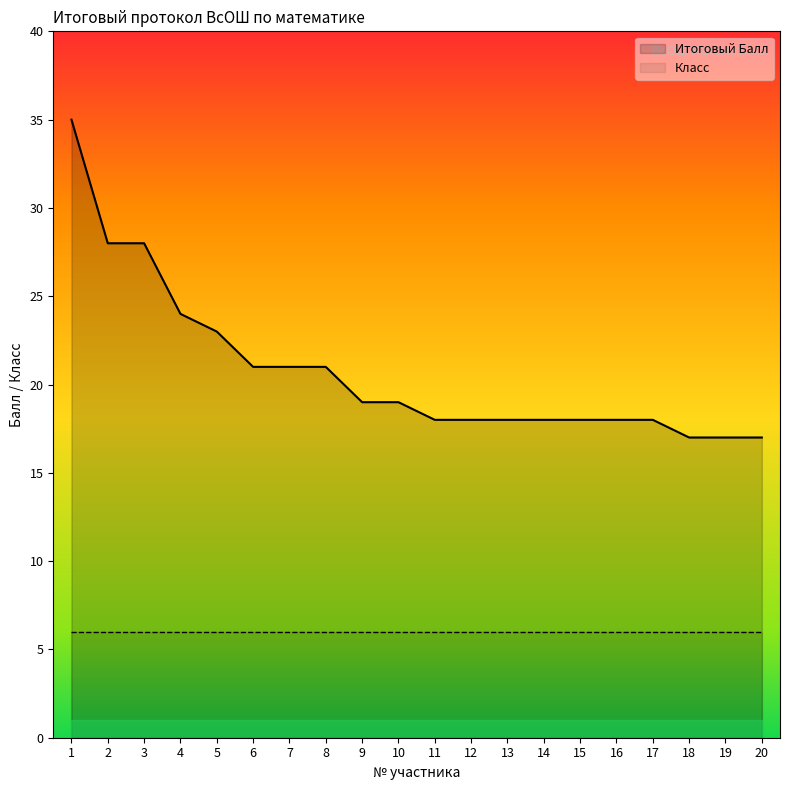

The chart shows a value of 31 at 13. True or false?

False